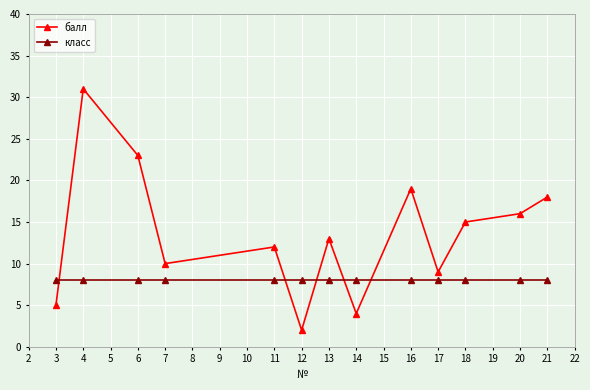

True or false: балл and класс cross at least once.

True